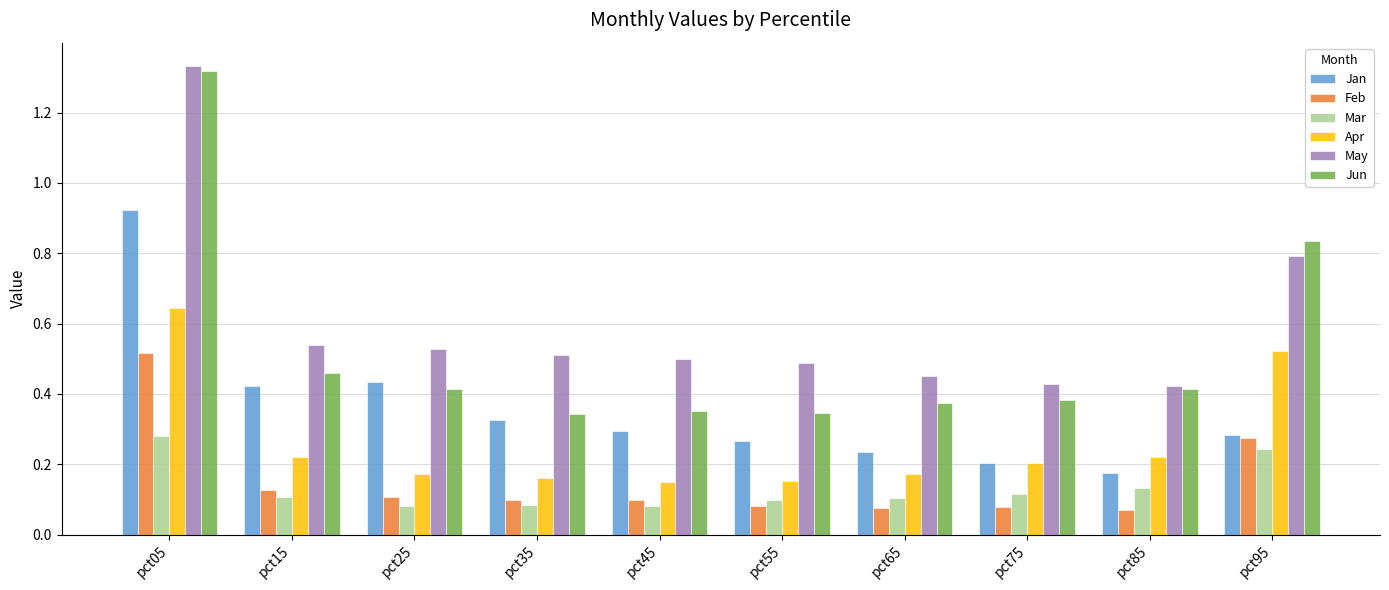

How many groups of bars are there?

10